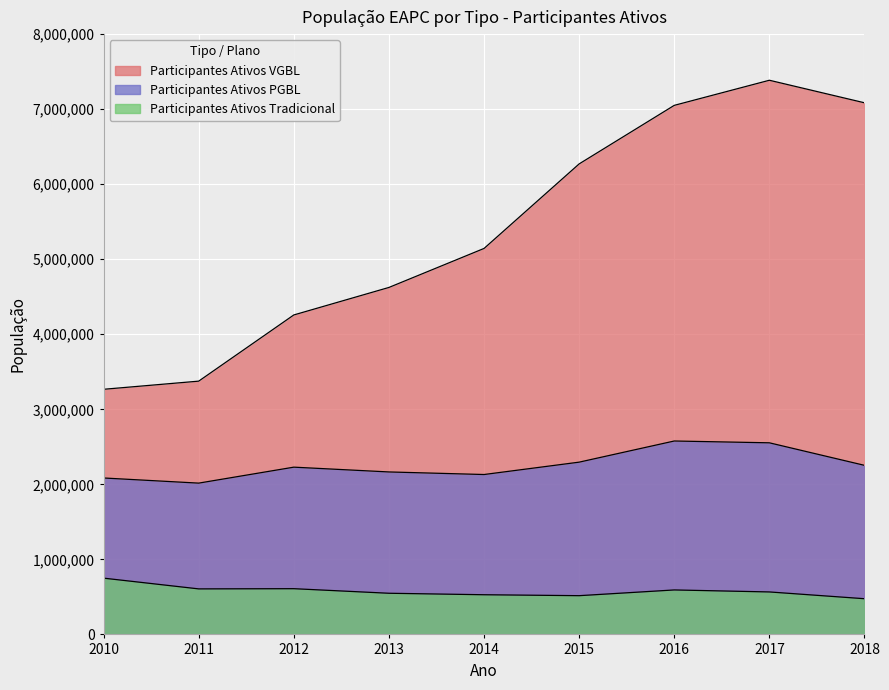

What is the average value of the Participantes Ativos VGBL series?

5384159